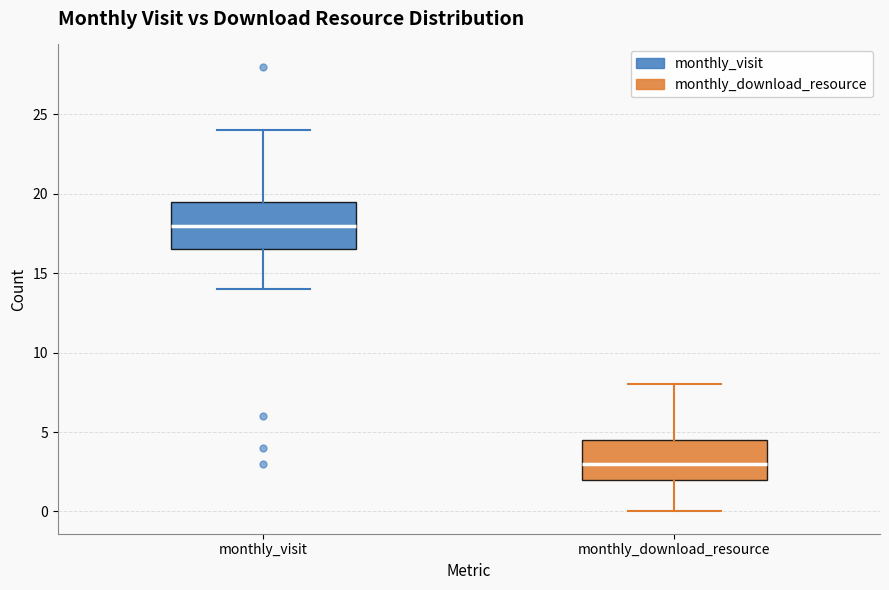

Which box is the tallest, from its lower edge to its upper edge?

monthly_visit